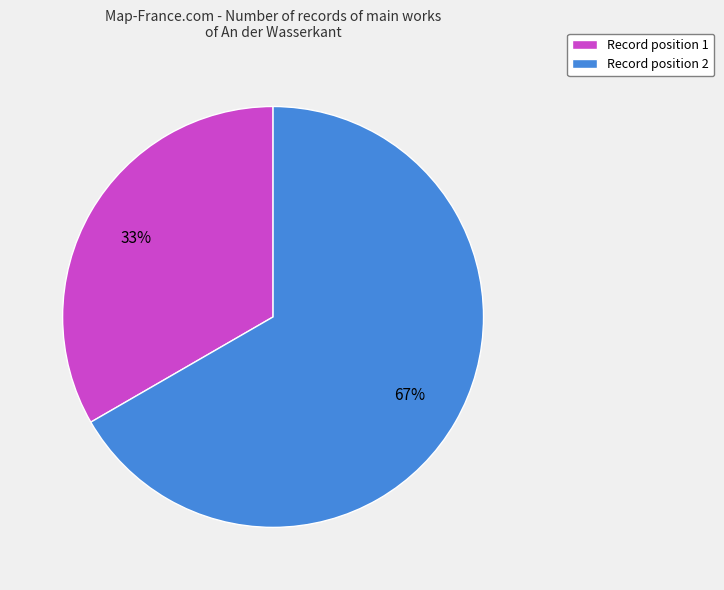

True or false: Record position 2 accounts for 81% of the total.

False